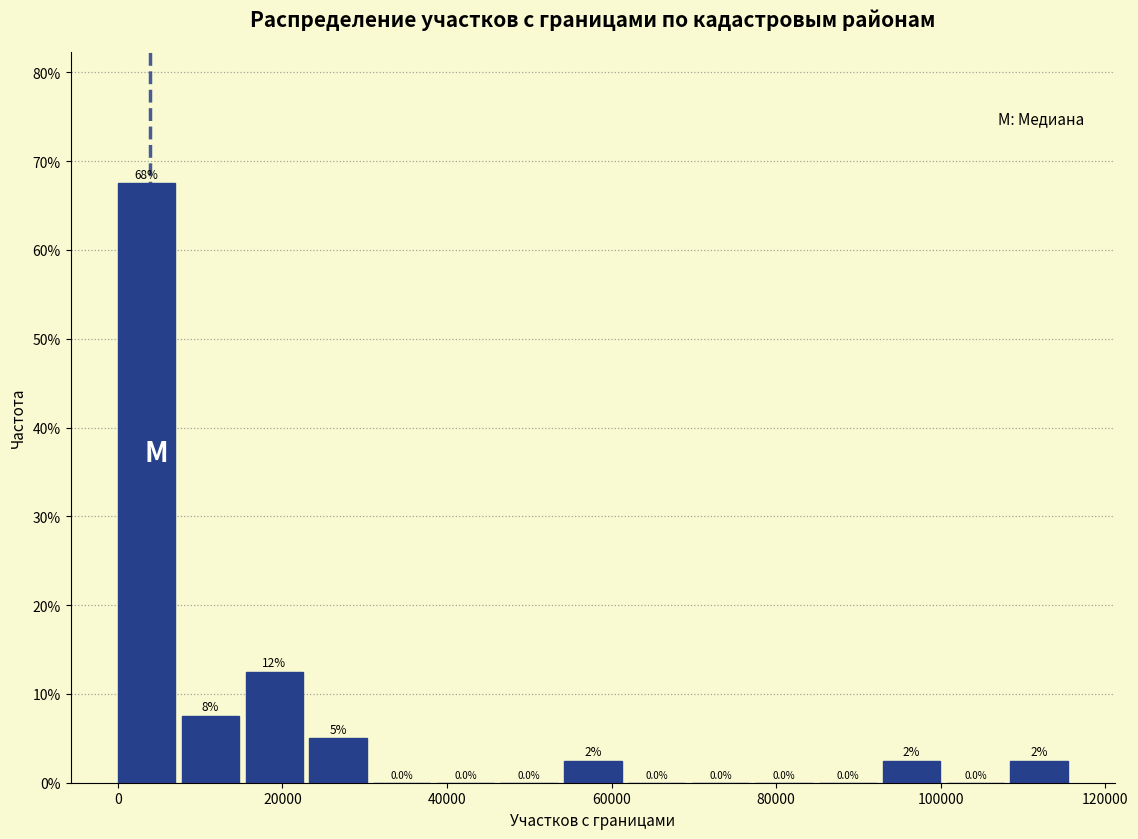

Around what value on the x-axis is the tallest bar? Give the approximate position of its centre, as read against the axis.

4000